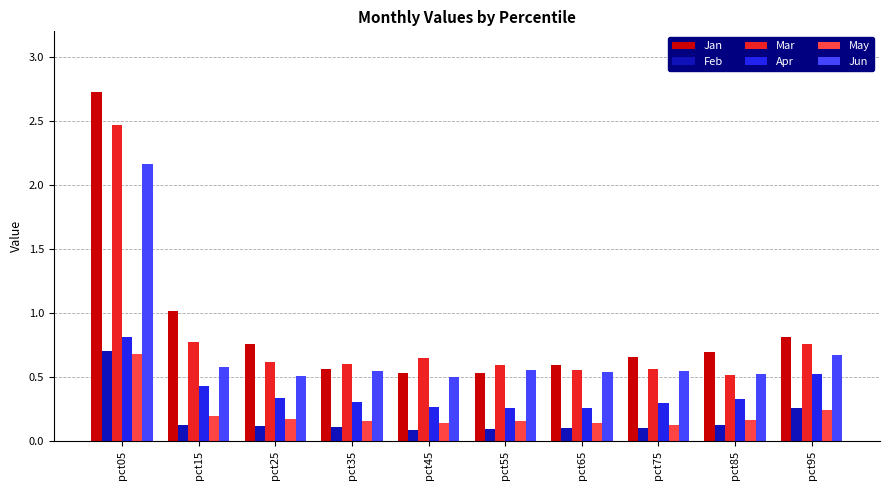

How many groups of bars are there?

10